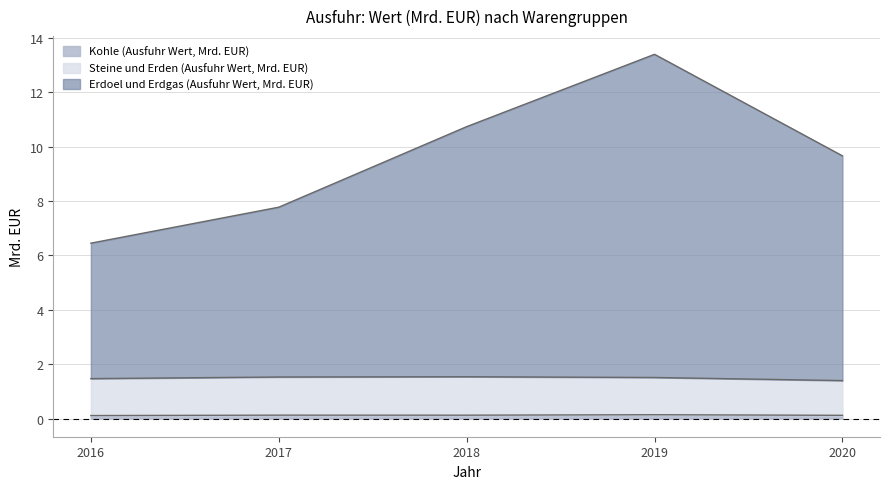

Is the value of Steine und Erden (Ausfuhr Wert, Mrd. EUR) at 2016 greater than the value of Erdoel und Erdgas (Ausfuhr Wert, Mrd. EUR) at 2016?

No